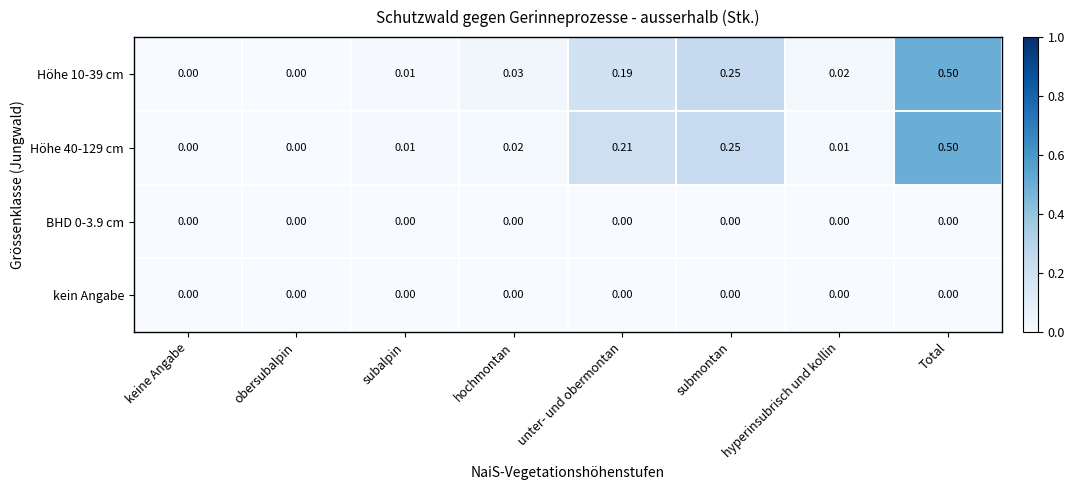

At which category is the sum across all series the highest?

Total